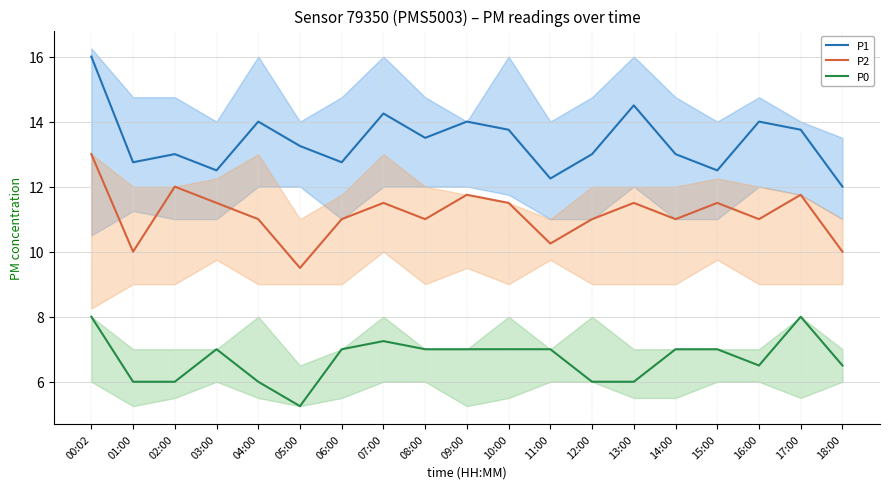

What is the label of the 10th point from the left?

09:00